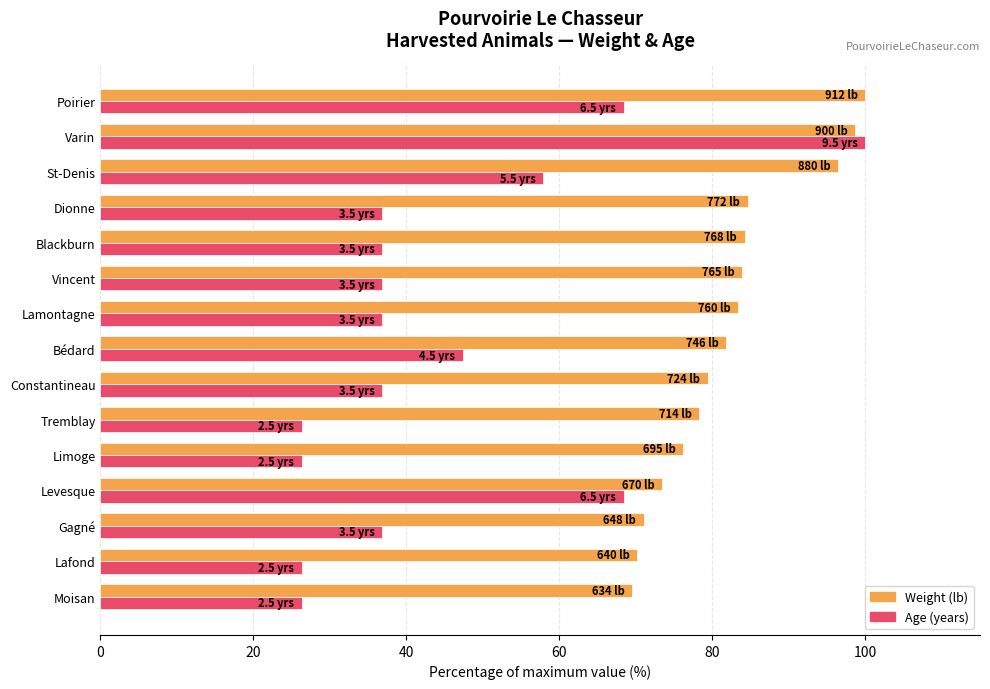

What is the spread (max minus min) of values at Poirier?

31.6